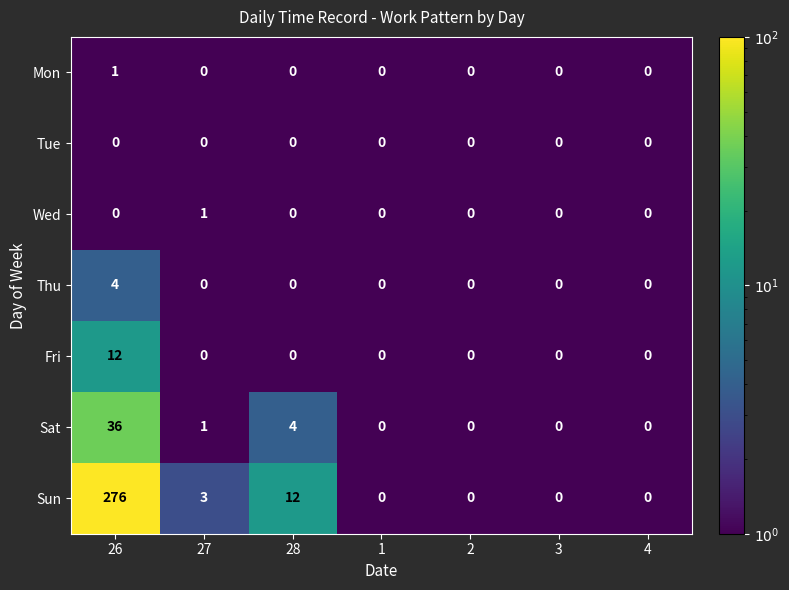

Which series has the largest range (max minus min)?

Sun